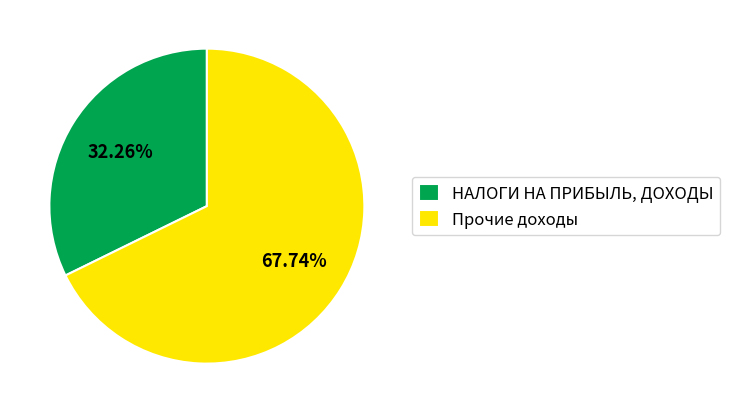

Rank the categories by value from highest to lowest.

Прочие доходы, НАЛОГИ НА ПРИБЫЛЬ, ДОХОДЫ